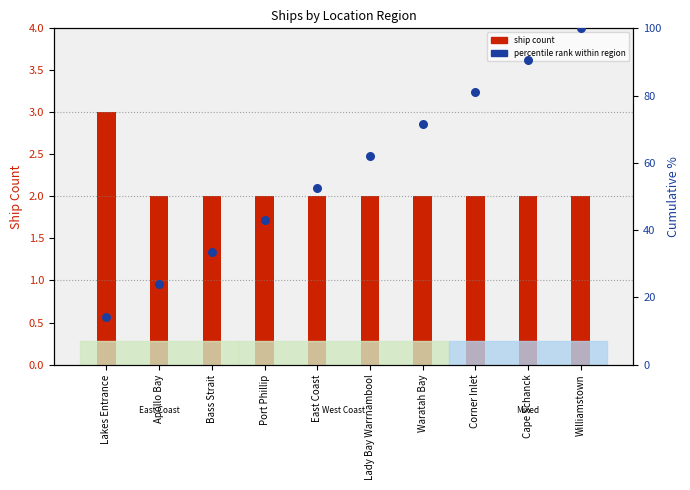

Which series has the widest spread of Y values?

percentile rank